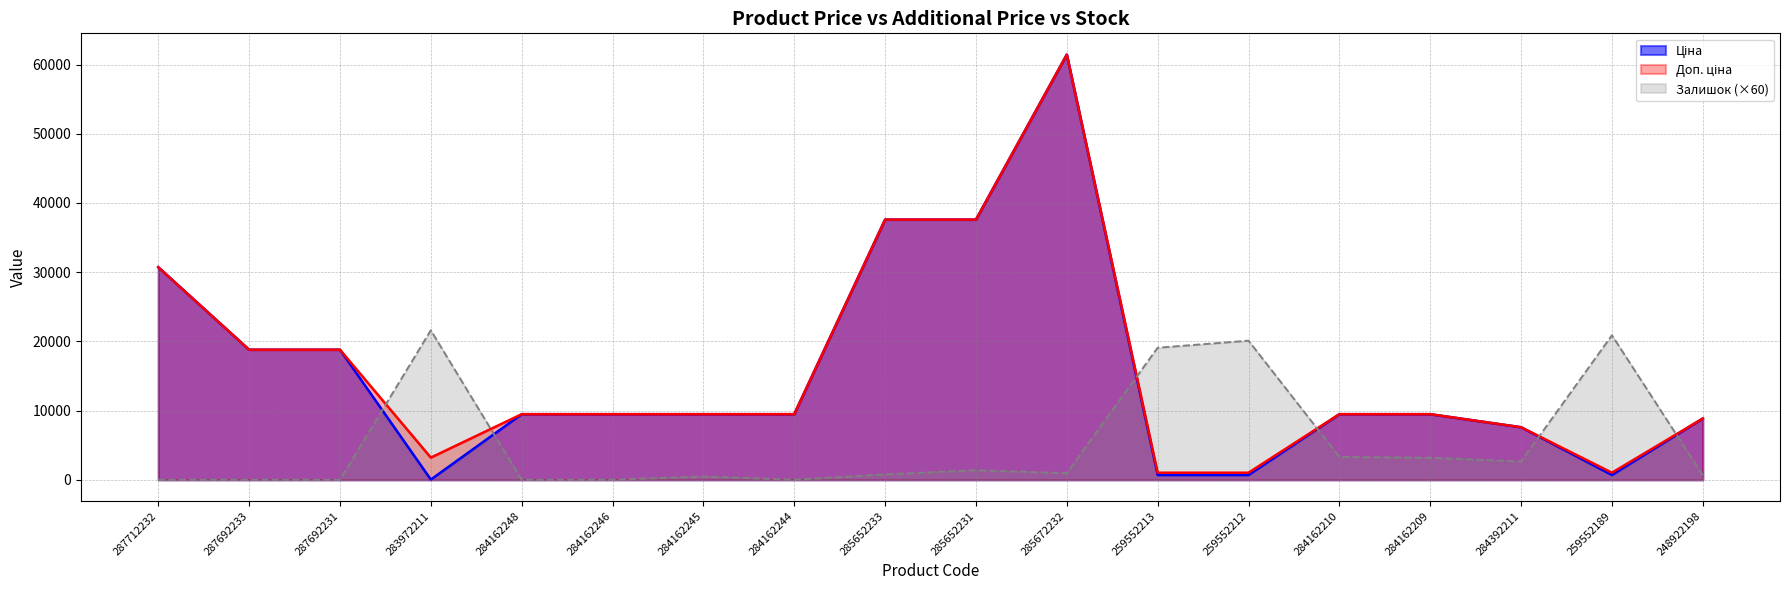

What is the sum of the Ціна values at 285672232 and 284162246?

70914.3